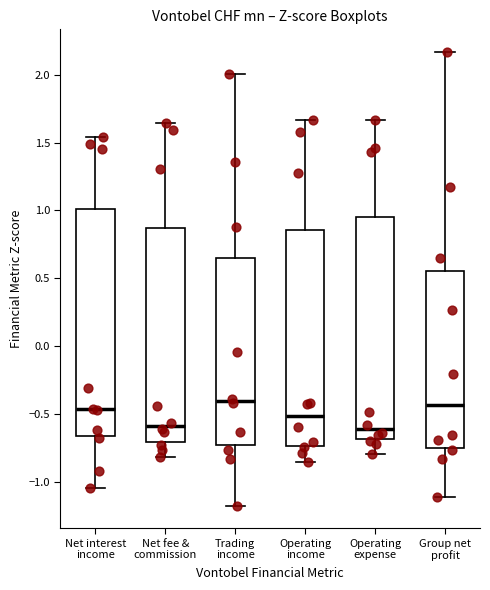

Reading left to right, read every box against the y-axis: the position of its median line, the range the box covers, and the ends of its whiskers. The values are not printed on the chart, so give them approximately, as read against the axis.

Net interest income: median -0.45, box -0.65 to 1.00, whiskers -1.05 to 1.55
Net fee & commission: median -0.60, box -0.70 to 0.85, whiskers -0.80 to 1.65
Trading income: median -0.40, box -0.75 to 0.65, whiskers -1.15 to 2.00
Operating income: median -0.50, box -0.75 to 0.85, whiskers -0.85 to 1.65
Operating expense: median -0.60, box -0.70 to 0.95, whiskers -0.80 to 1.65
Group net profit: median -0.45, box -0.75 to 0.55, whiskers -1.10 to 2.15